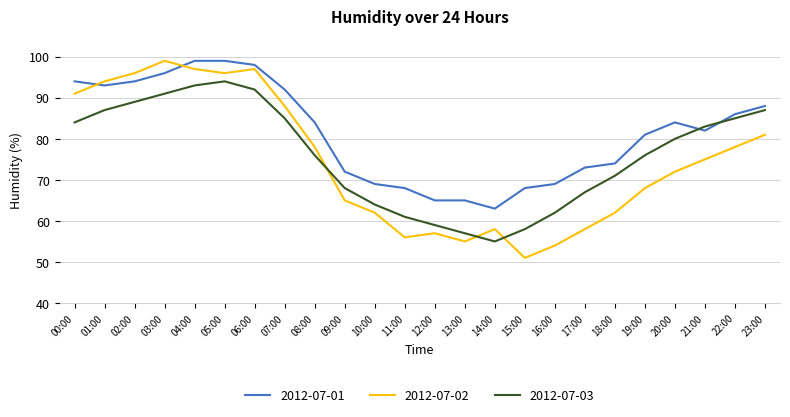

At 08:00, list the series in order from largest to smallest.

2012-07-01, 2012-07-02, 2012-07-03